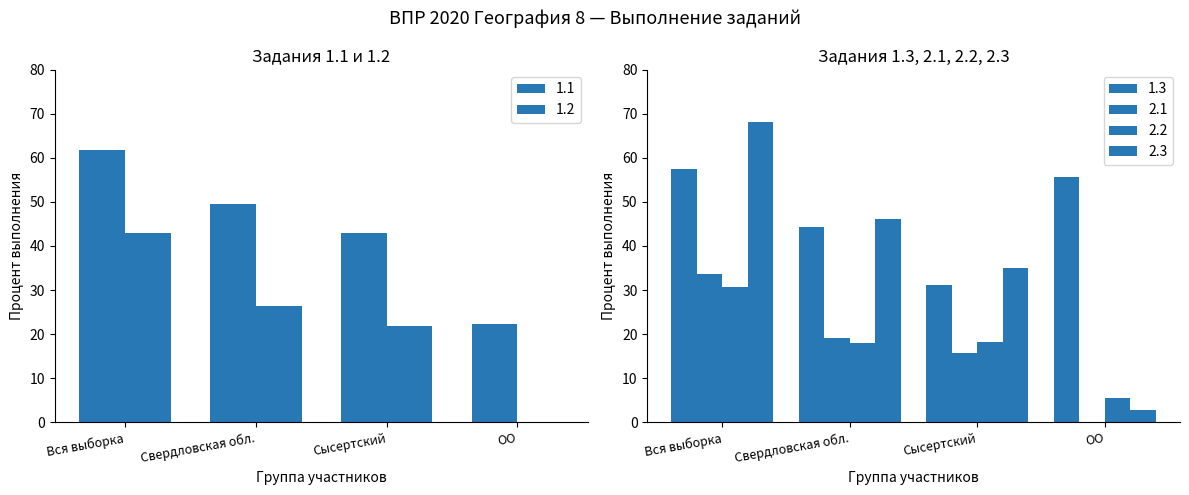

At which label does 2.2 first exceed 18?

Вся выборка